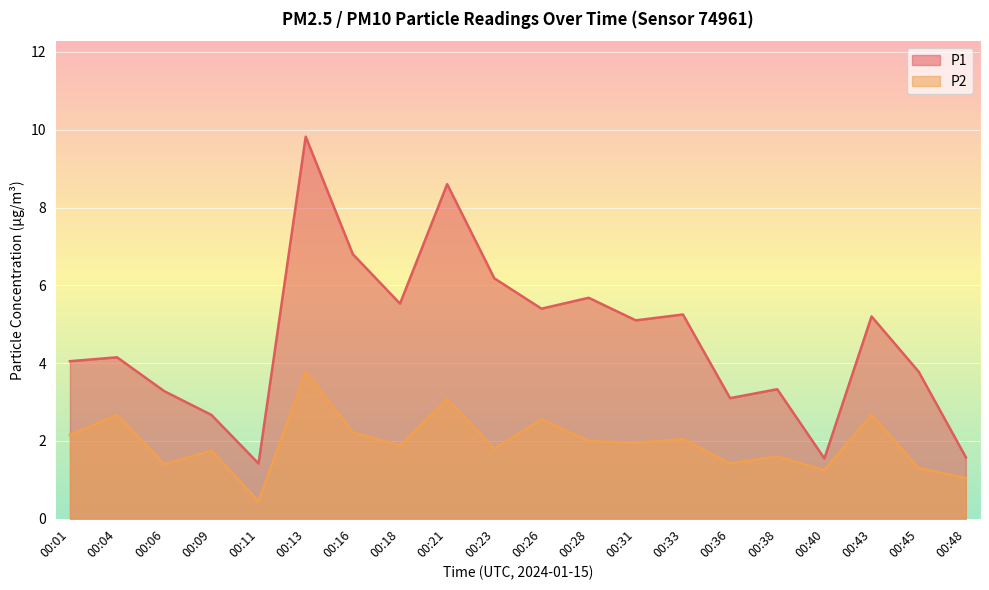

Which series has the largest total across all categories?

P1